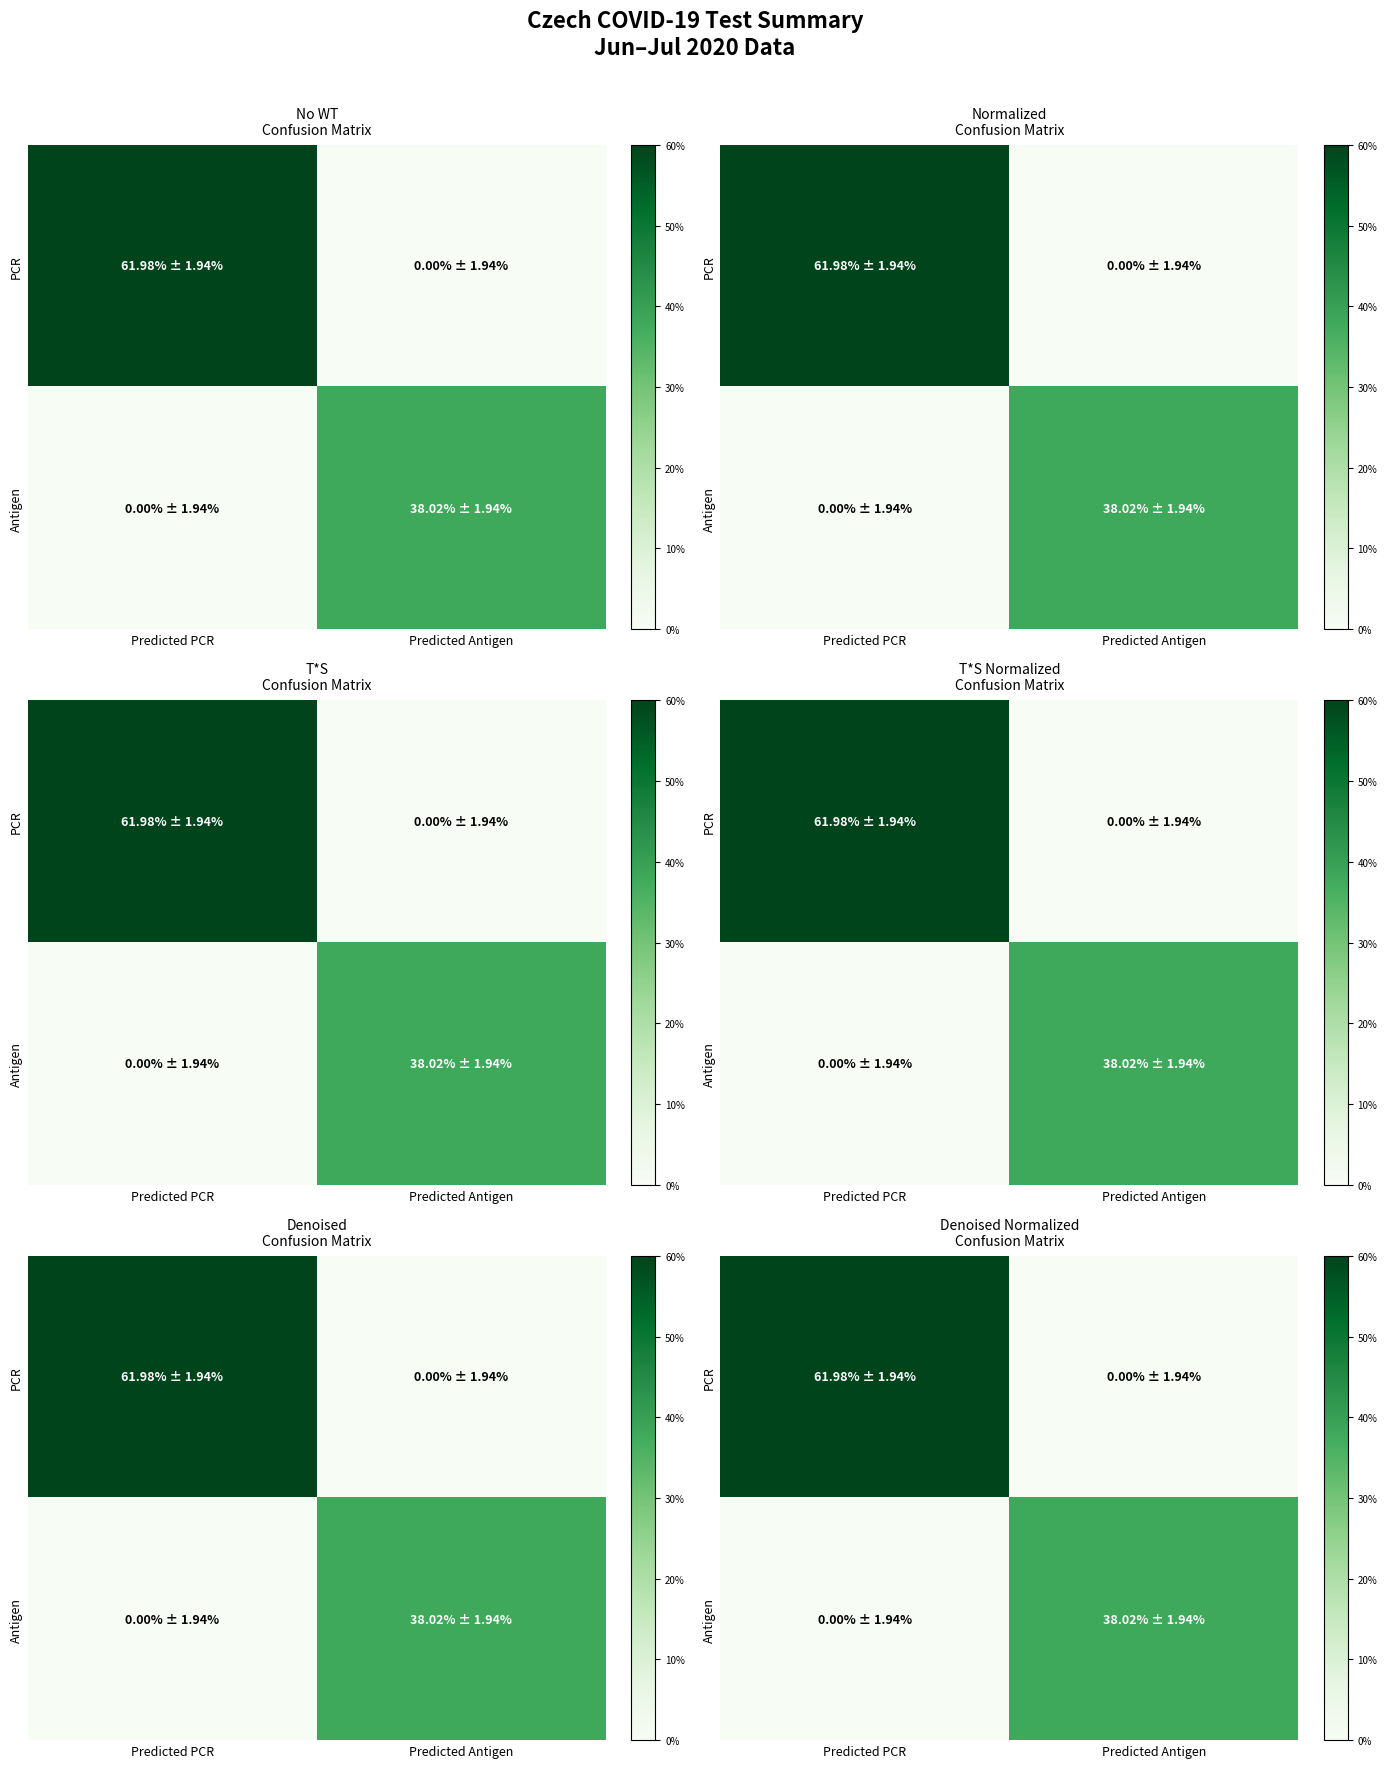

Rank the series at Predicted Antigen from lowest to highest value.

PCR, Antigen